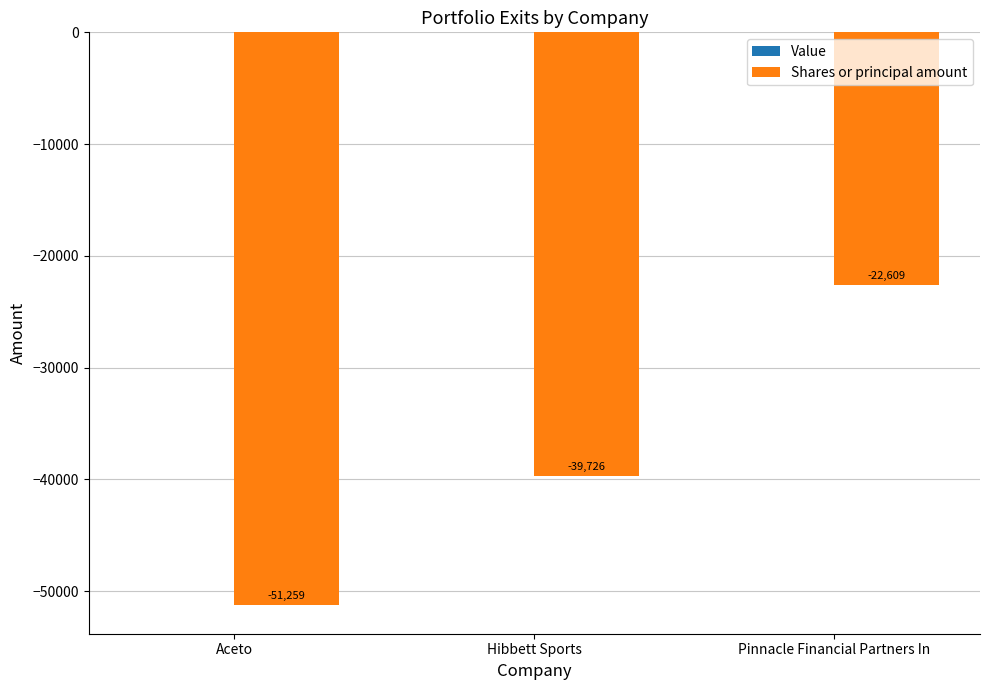

What position from the right is Hibbett Sports?

2